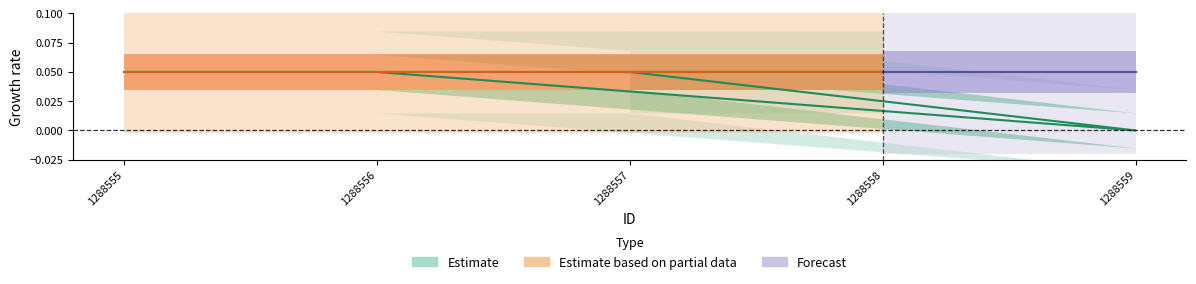

Reading left to right, list all the values displayed in this chart.

0.1	0.0	0.1	0.1	0.1